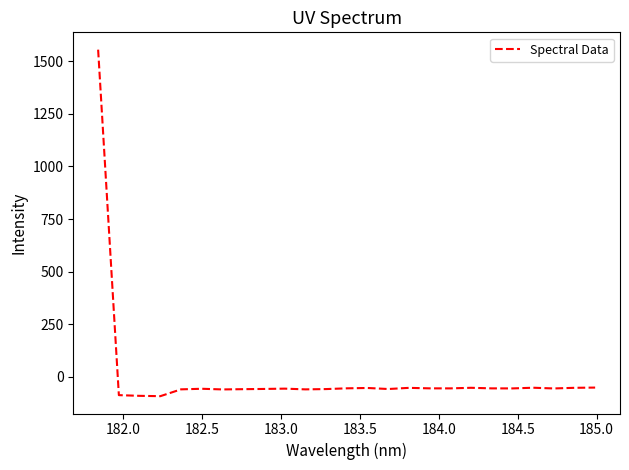

How many distinct data groups are displayed?

1